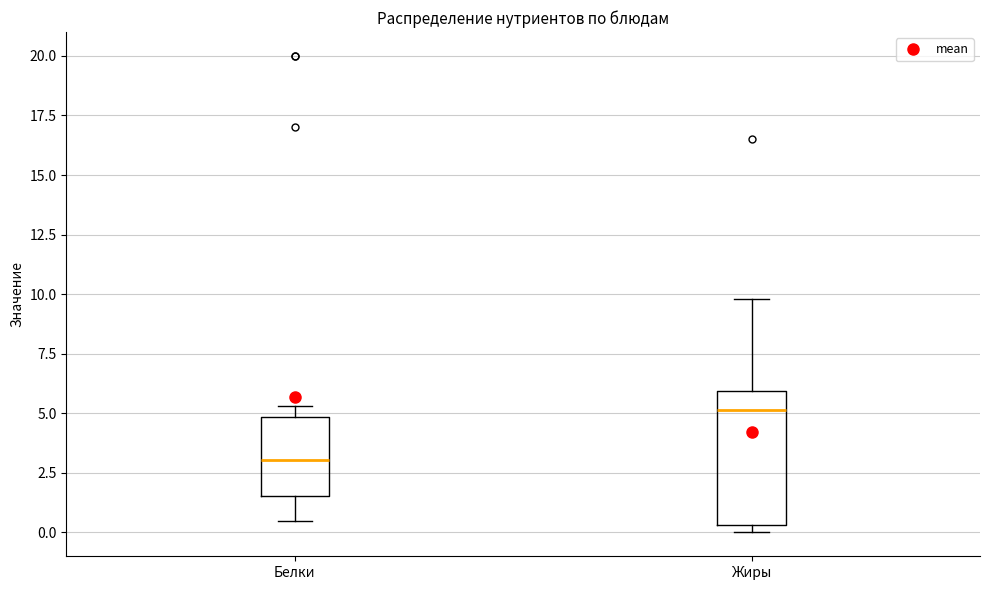

Which box has the highest median line?

Жиры